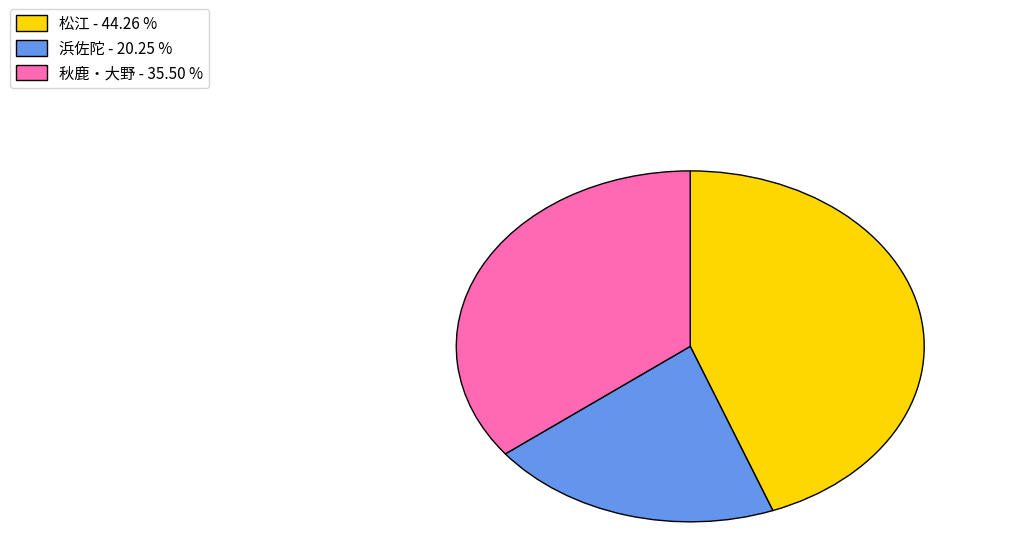

Approximately how many times larger is the value at 秋鹿・大野 - 35.50 % compared to 浜佐陀 - 20.25 %?

1.8